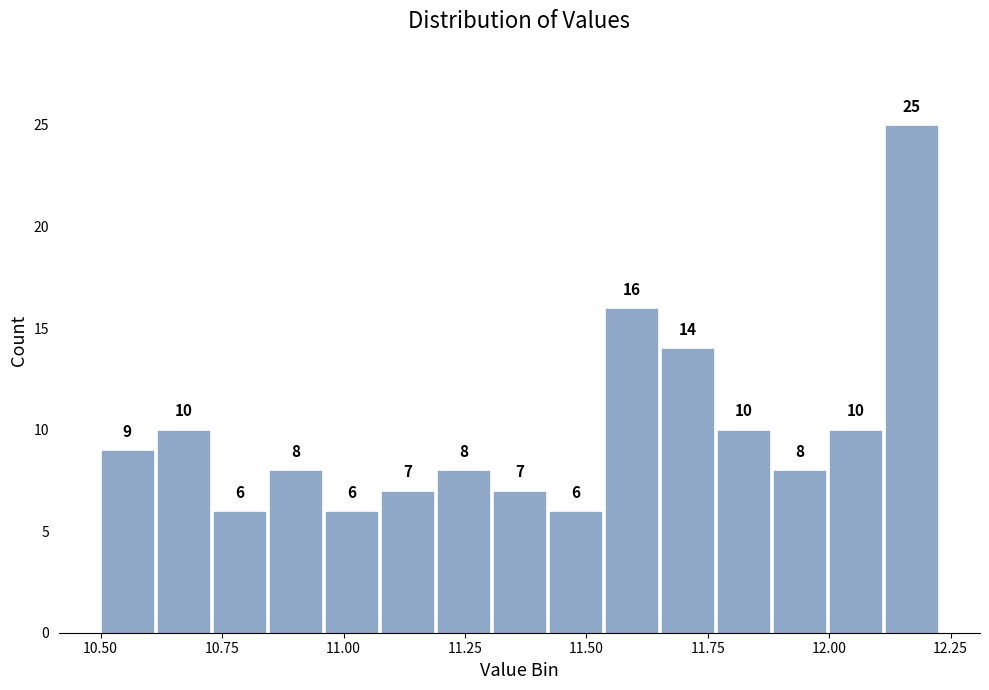

Around what value on the x-axis is the tallest bar? Give the approximate position of its centre, as read against the axis.

12.15